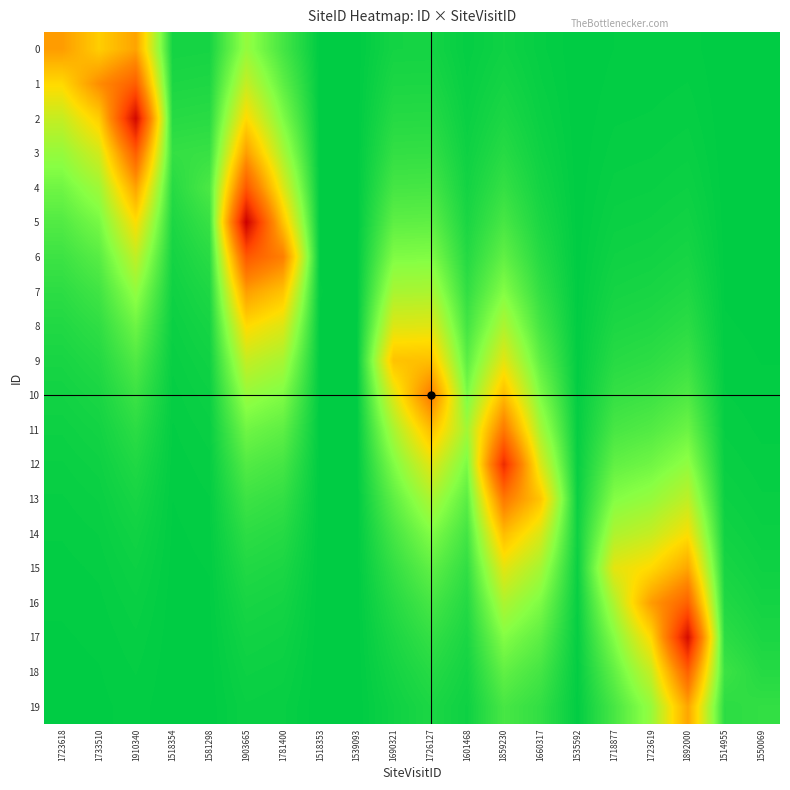

Count the number of data series in this chart.

20